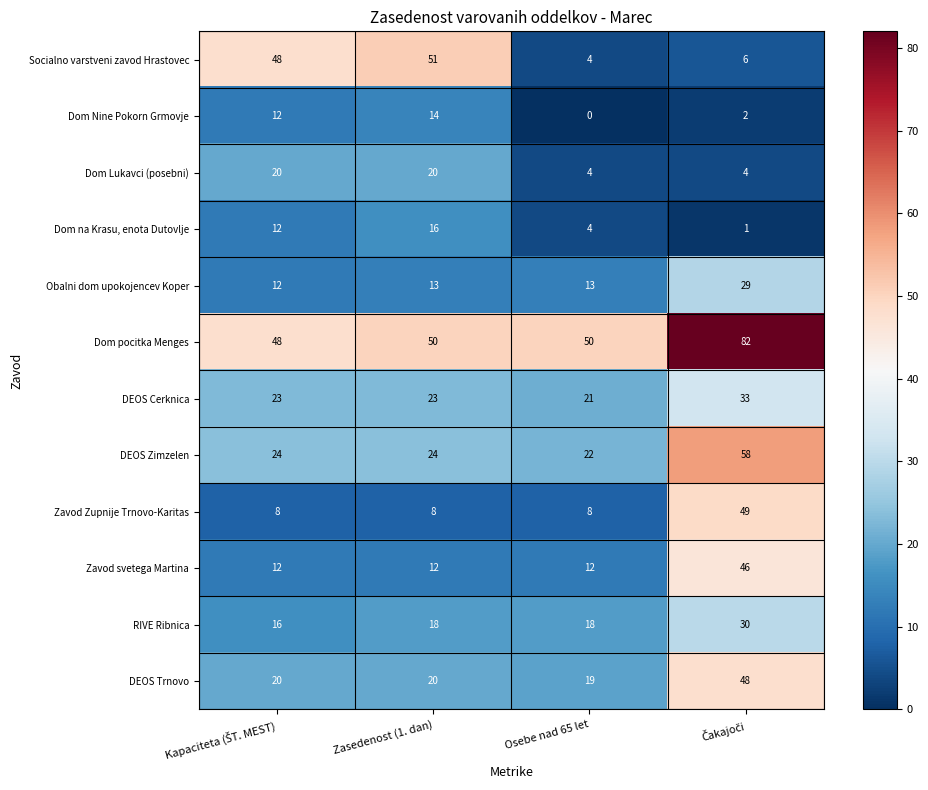

How many data points does each series have?

4